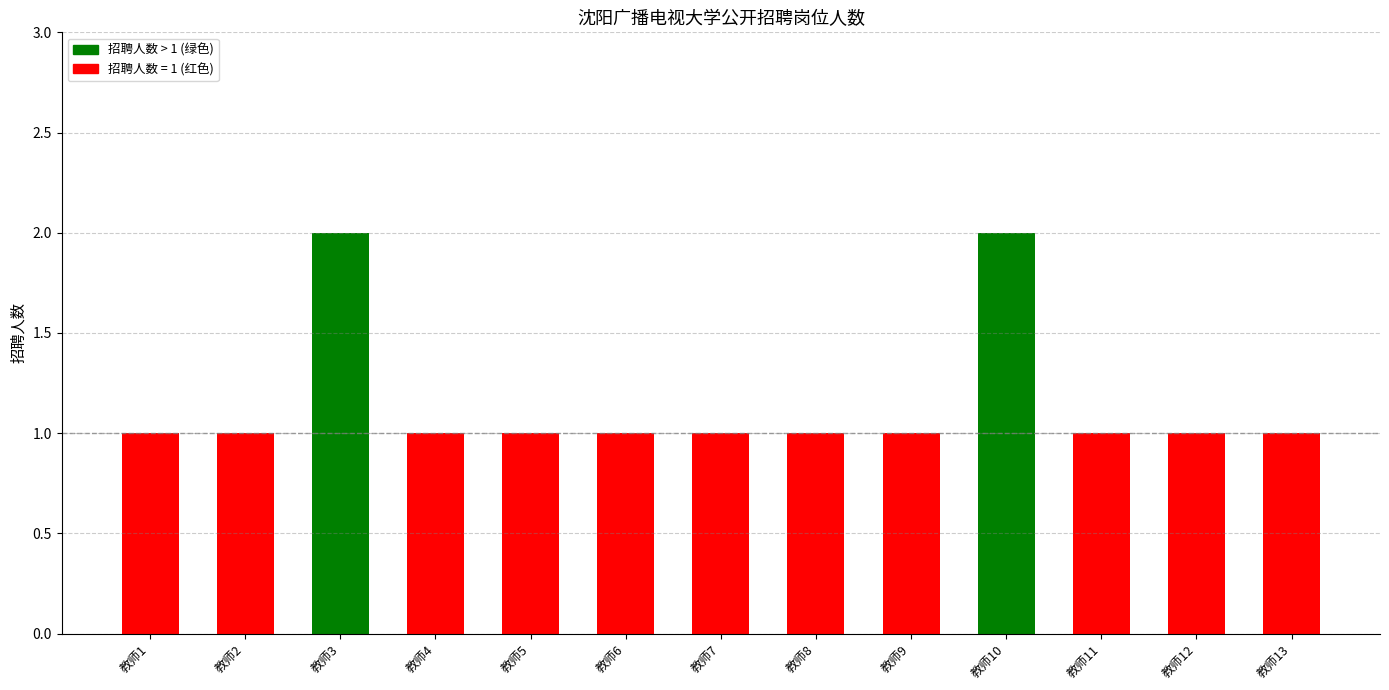

Read the value at 教师9.

1